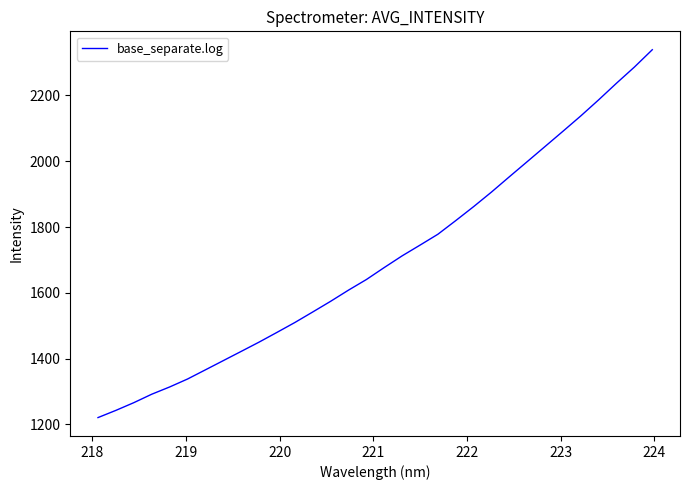

What is the smallest value displayed?

1221.0